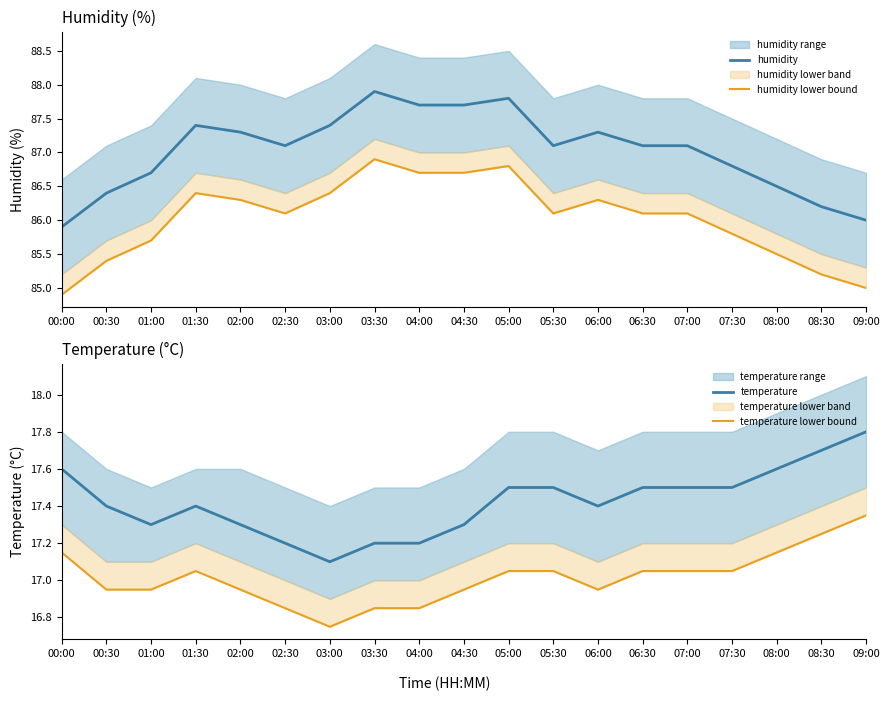

Reading left to right, transcribe all the data shown in this chart.

humidity: 00:00=85.9	00:30=86.4	01:00=86.7	01:30=87.4	02:00=87.3	02:30=87.1	03:00=87.4	03:30=87.9	04:00=87.7	04:30=87.7	05:00=87.8	05:30=87.1	06:00=87.3	06:30=87.1	07:00=87.1	07:30=86.8	08:00=86.5	08:30=86.2	09:00=86.0
humidity lower bound: 00:00=84.9	00:30=85.4	01:00=85.7	01:30=86.4	02:00=86.3	02:30=86.1	03:00=86.4	03:30=86.9	04:00=86.7	04:30=86.7	05:00=86.8	05:30=86.1	06:00=86.3	06:30=86.1	07:00=86.1	07:30=85.8	08:00=85.5	08:30=85.2	09:00=85.0
temperature: 00:00=17.6	00:30=17.4	01:00=17.3	01:30=17.4	02:00=17.3	02:30=17.2	03:00=17.1	03:30=17.2	04:00=17.2	04:30=17.3	05:00=17.5	05:30=17.5	06:00=17.4	06:30=17.5	07:00=17.5	07:30=17.5	08:00=17.6	08:30=17.7	09:00=17.8
temperature lower bound: 00:00=17.2	00:30=17.0	01:00=17.0	01:30=17.1	02:00=17.0	02:30=16.9	03:00=16.8	03:30=16.9	04:00=16.9	04:30=17.0	05:00=17.1	05:30=17.1	06:00=17.0	06:30=17.1	07:00=17.1	07:30=17.1	08:00=17.2	08:30=17.2	09:00=17.4